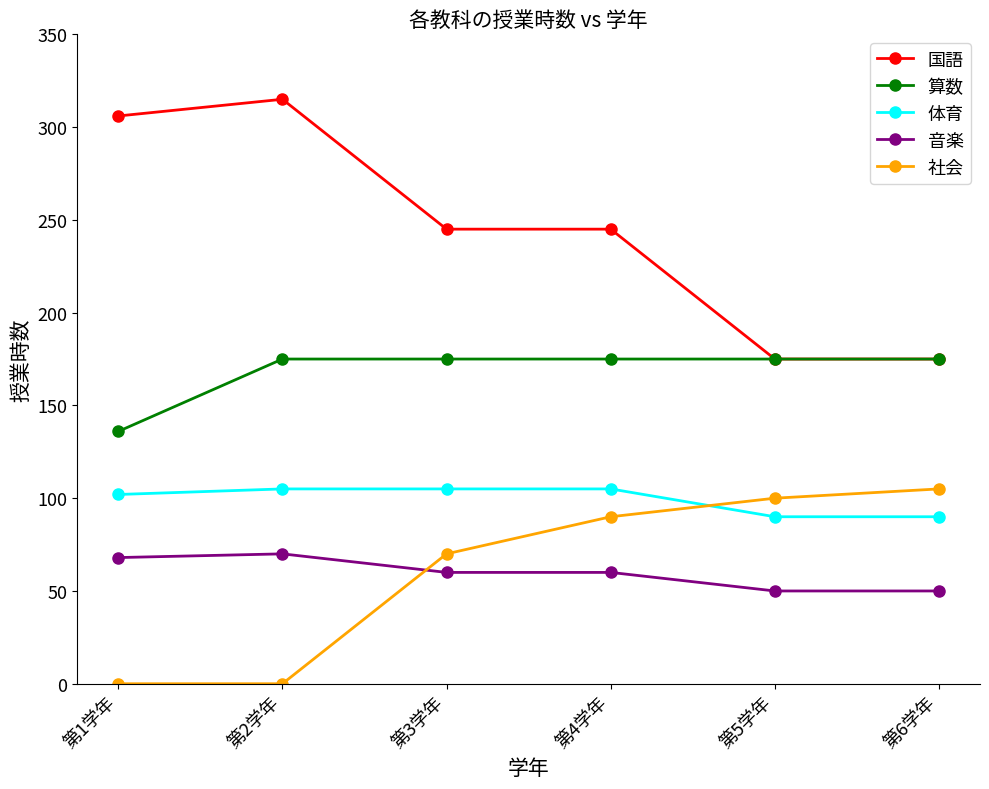

Which series has the widest spread of values?

国語